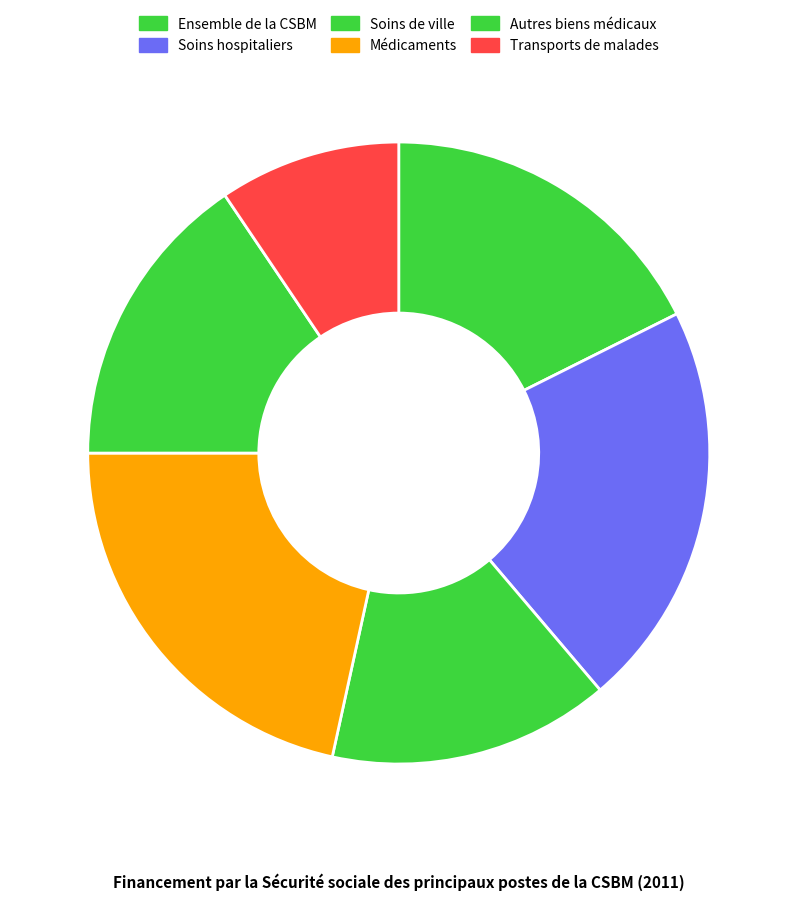

Is the sum of Soins hospitaliers and Ensemble de la CSBM greater than half?

No